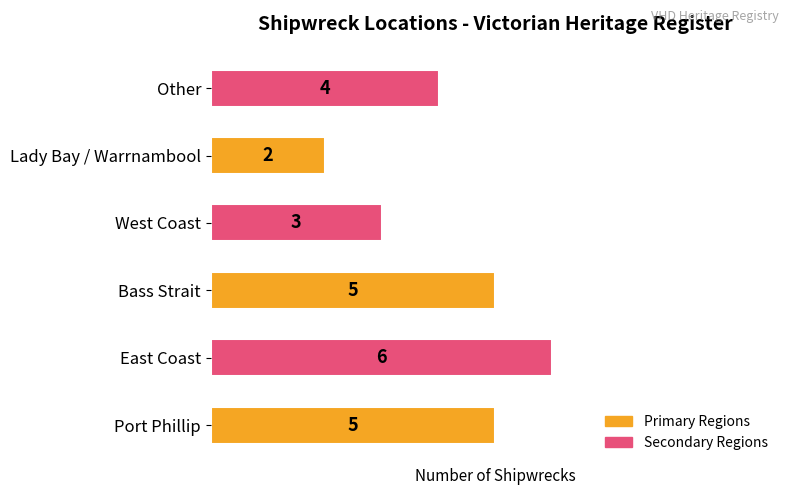

What is the difference between the second highest and second lowest values?

2